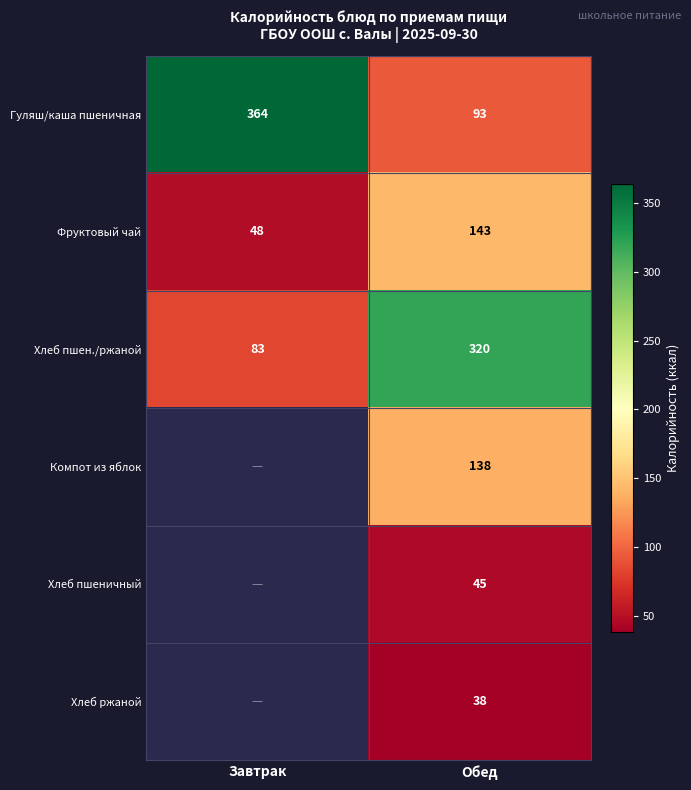

At Обед, list the series in order from largest to smallest.

Хлеб пшен./ржаной, Фруктовый чай, Компот из яблок, Гуляш/каша пшеничная, Хлеб пшеничный, Хлеб ржаной